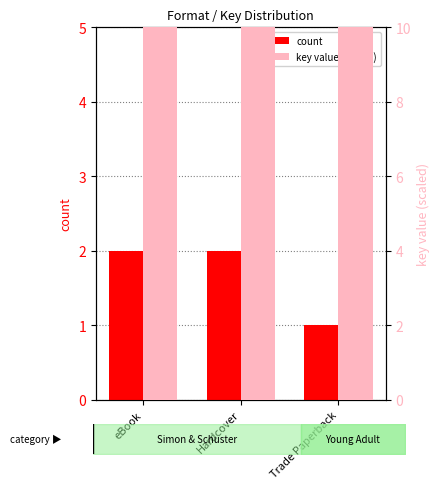

Is the value of key value (scaled) at Trade Paperback greater than the value of count at Hardcover?

Yes